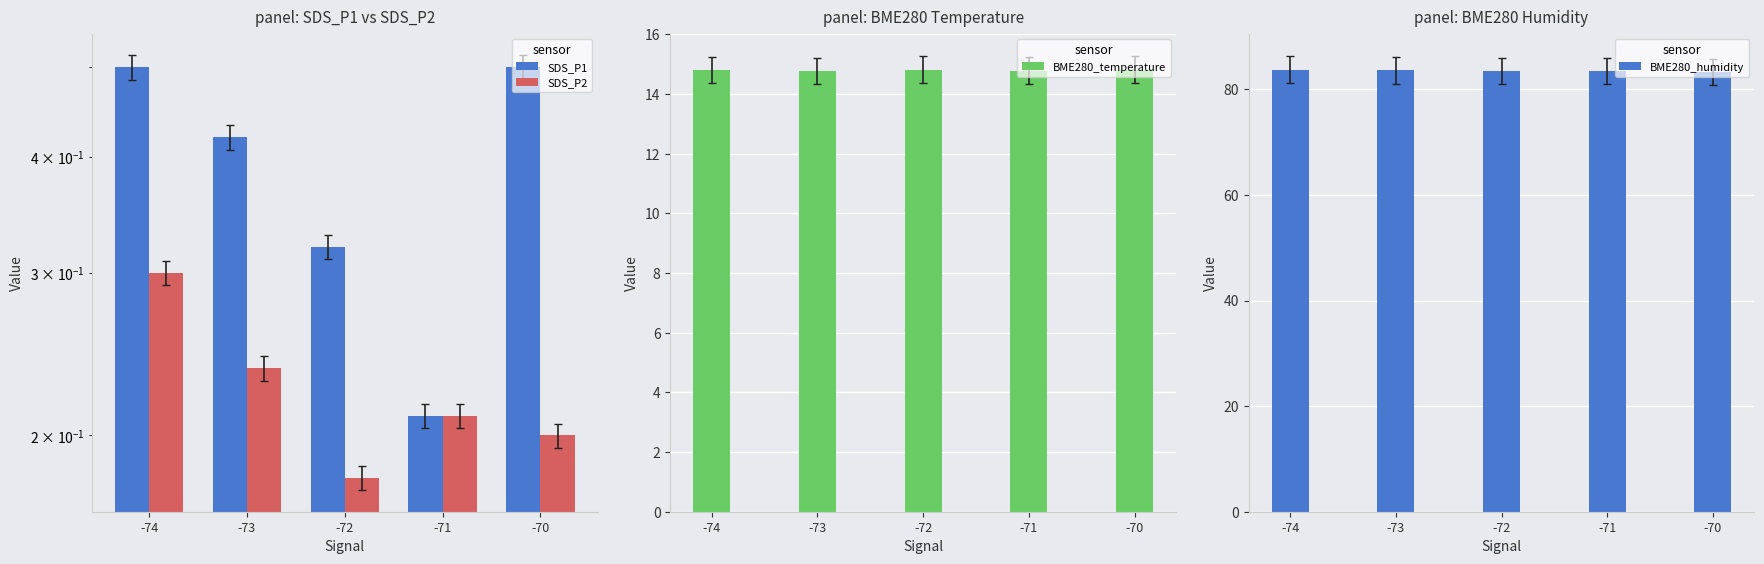

What is the difference between the maximum and second lowest values in the BME280_humidity series?

0.3